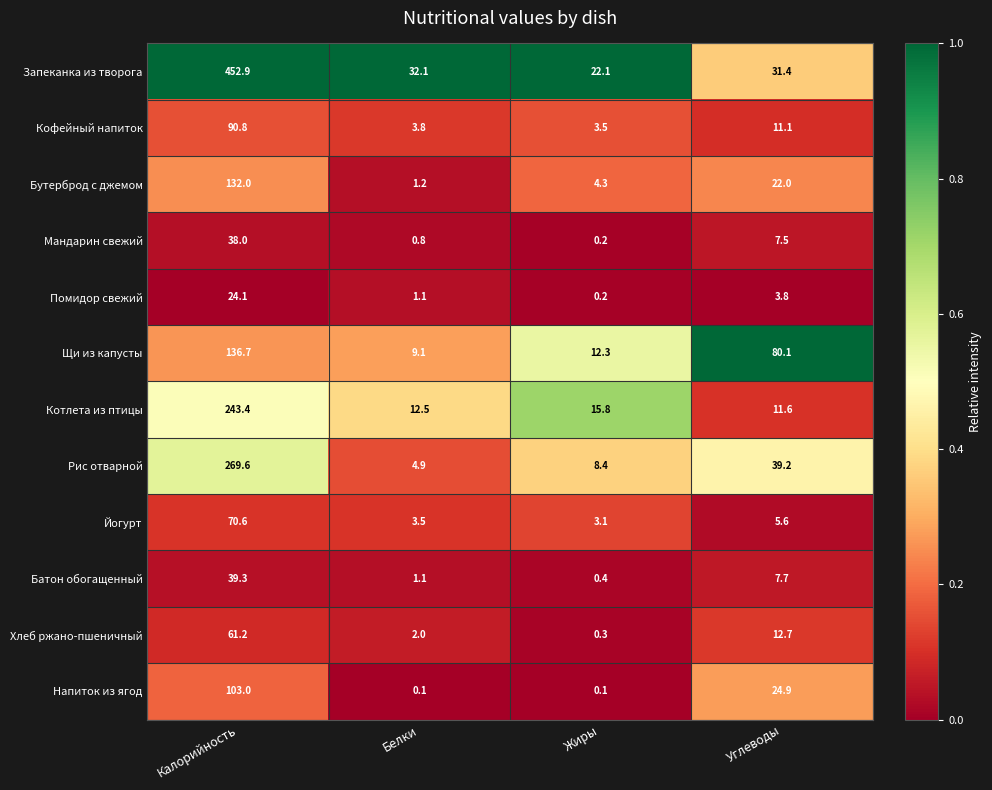

What is the difference between the Запеканка из творога values at Углеводы and Белки?

0.7